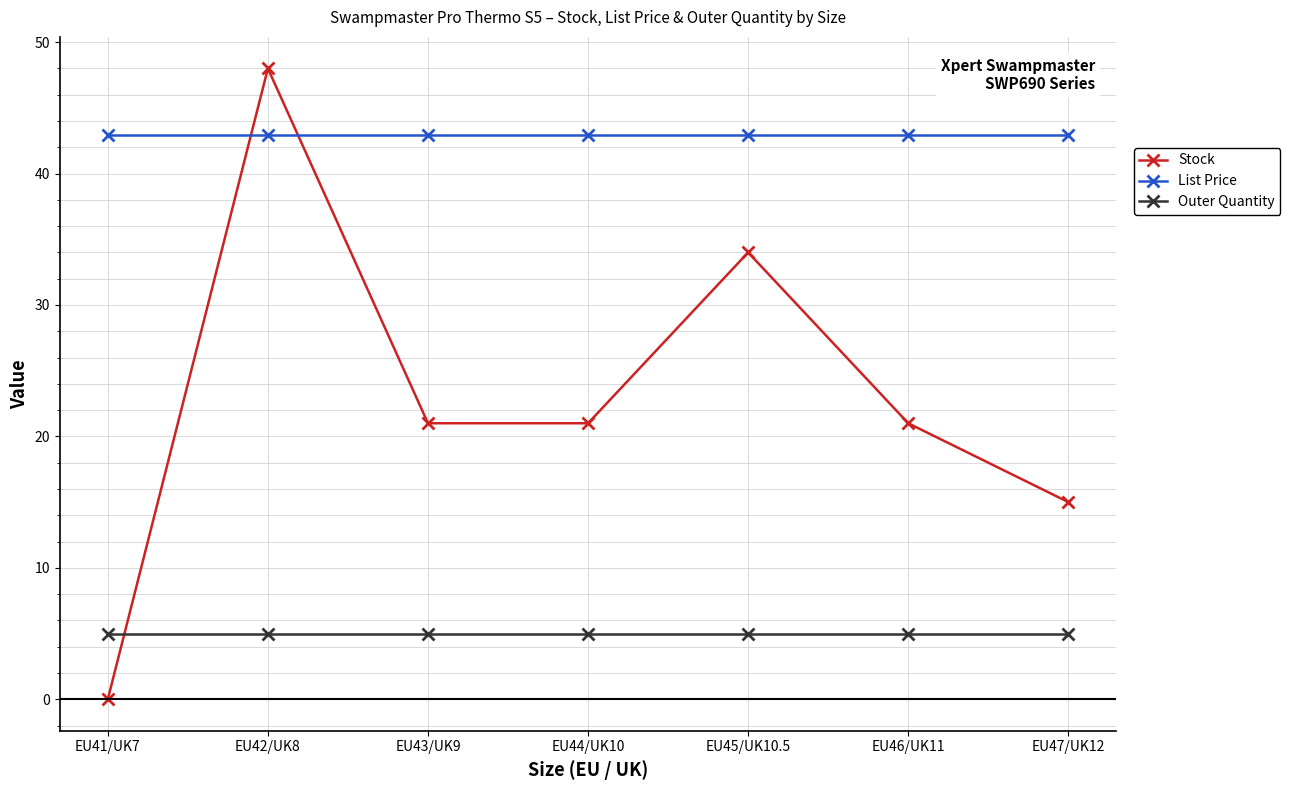

Which series ends up on top after the final intersection of Stock and List Price?

List Price